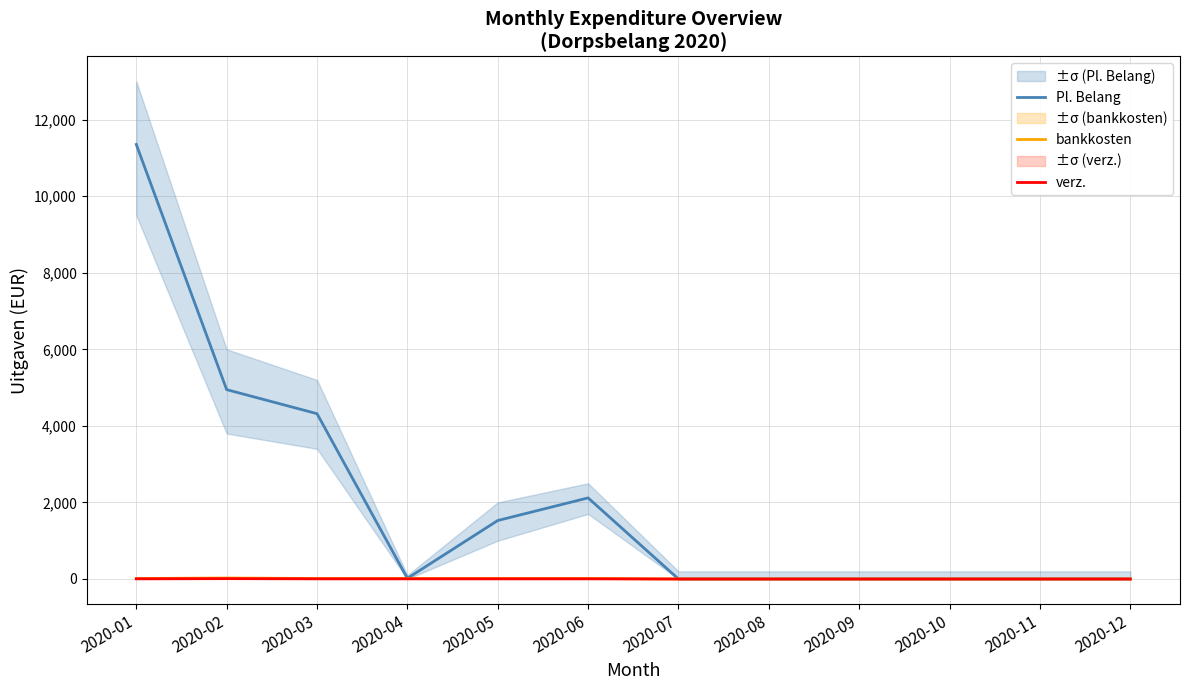

Count the number of categories in the chart.

12